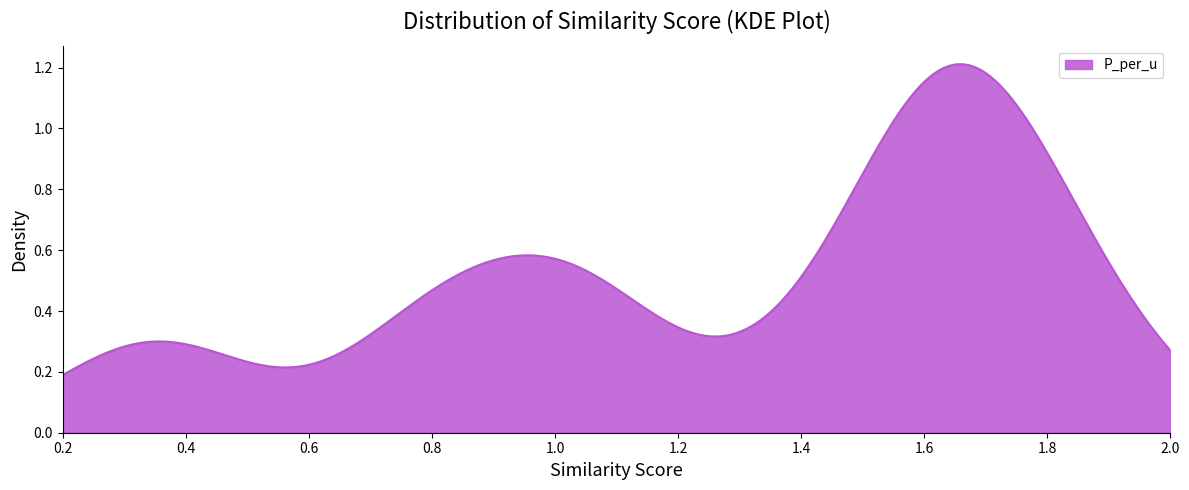

The value at 2.0 is 0.4. True or false?

False